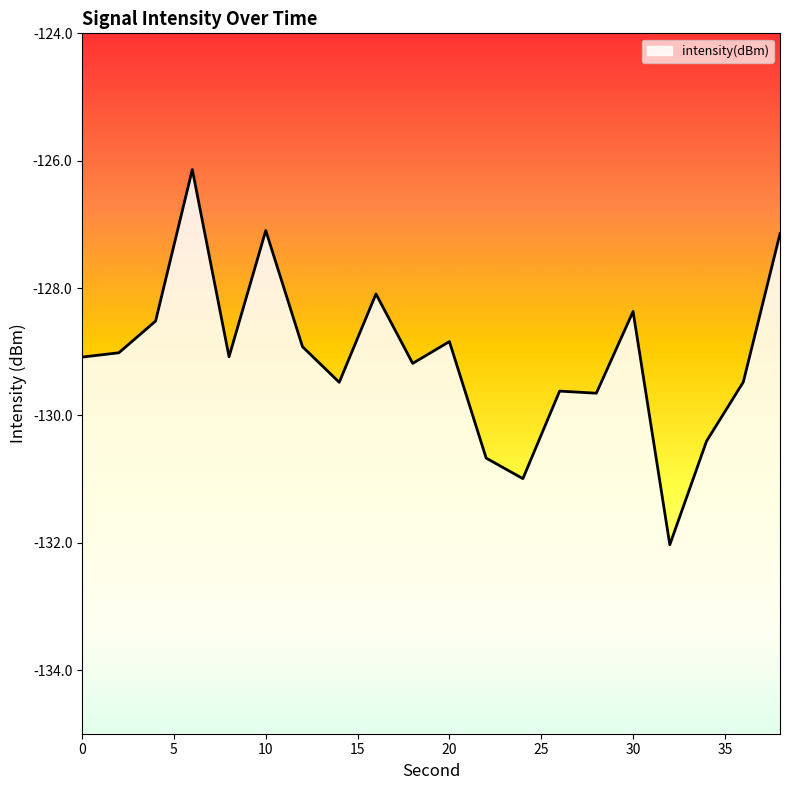

At which category does the data reach its first local peak?

6